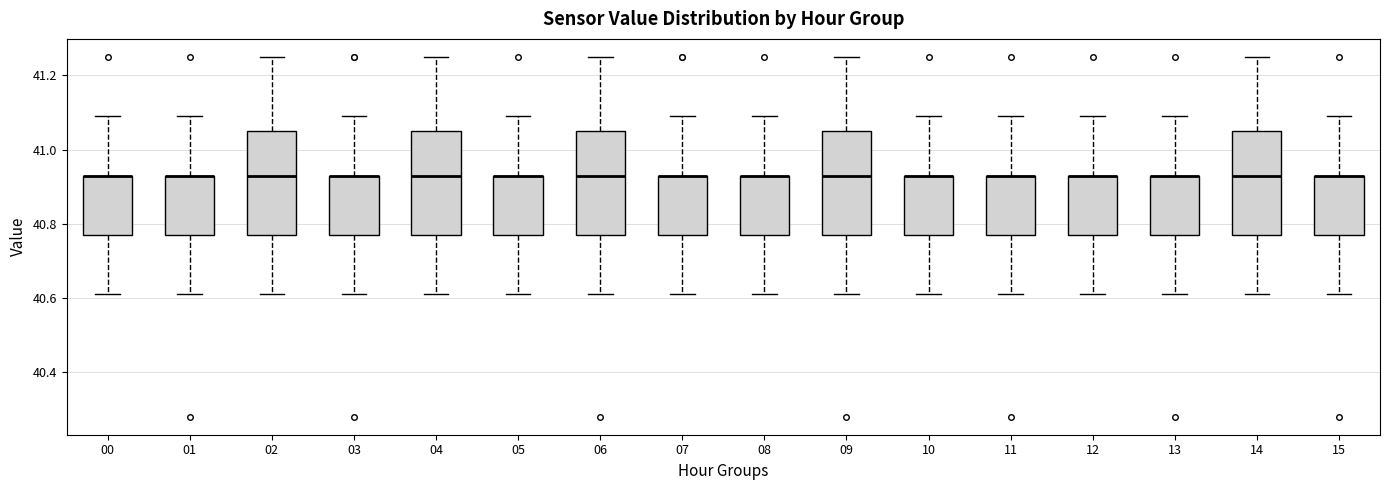

Where does the lower whisker of the box at x = 08 end on the y-axis? The values are not printed on the chart, so give them approximately, as read against the axis.

40.62